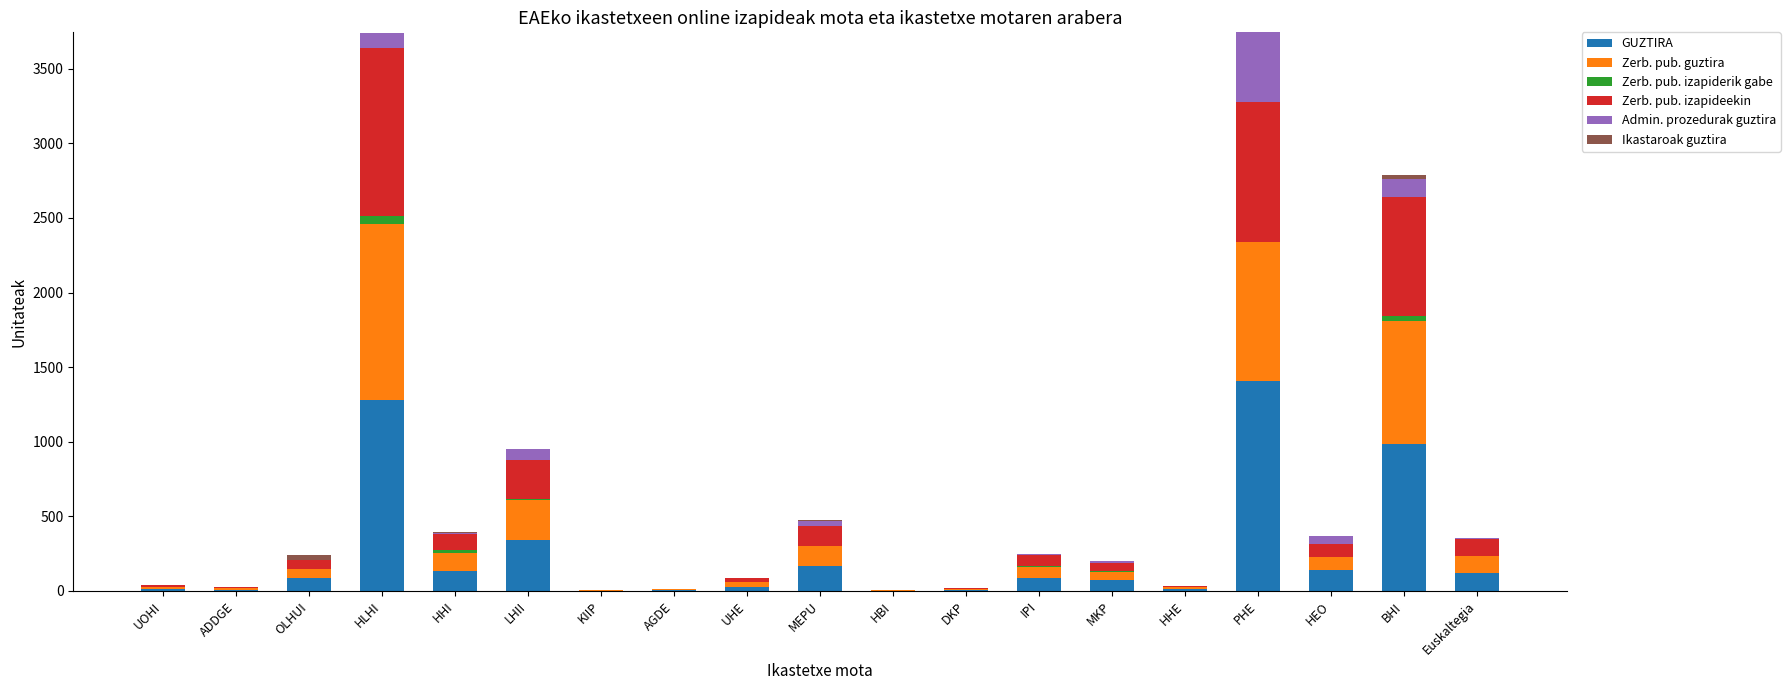

Is it true that GUZTIRA equals 123 at Euskaltegia?

True